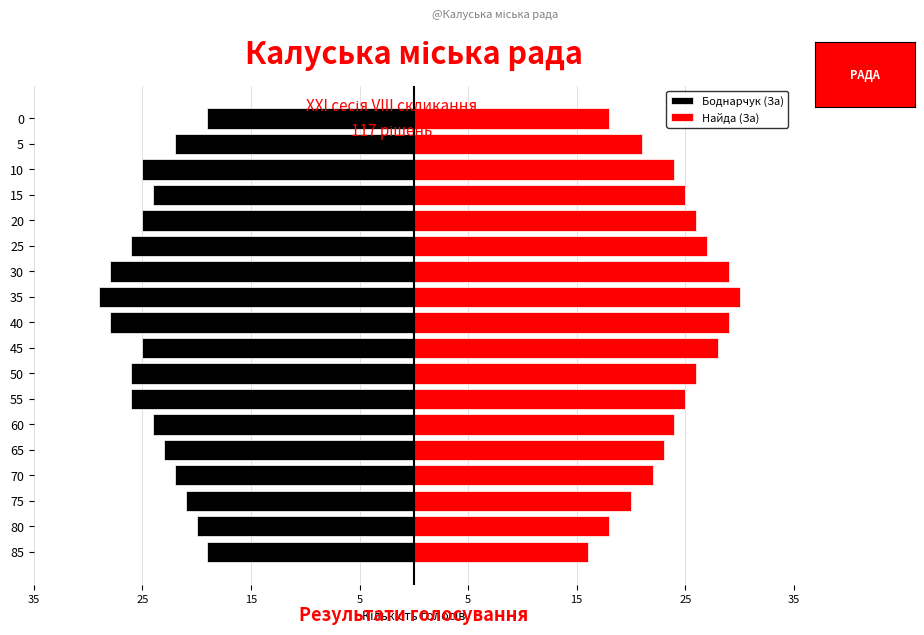

How many values in the Боднарчук (За) series are below -24?

9